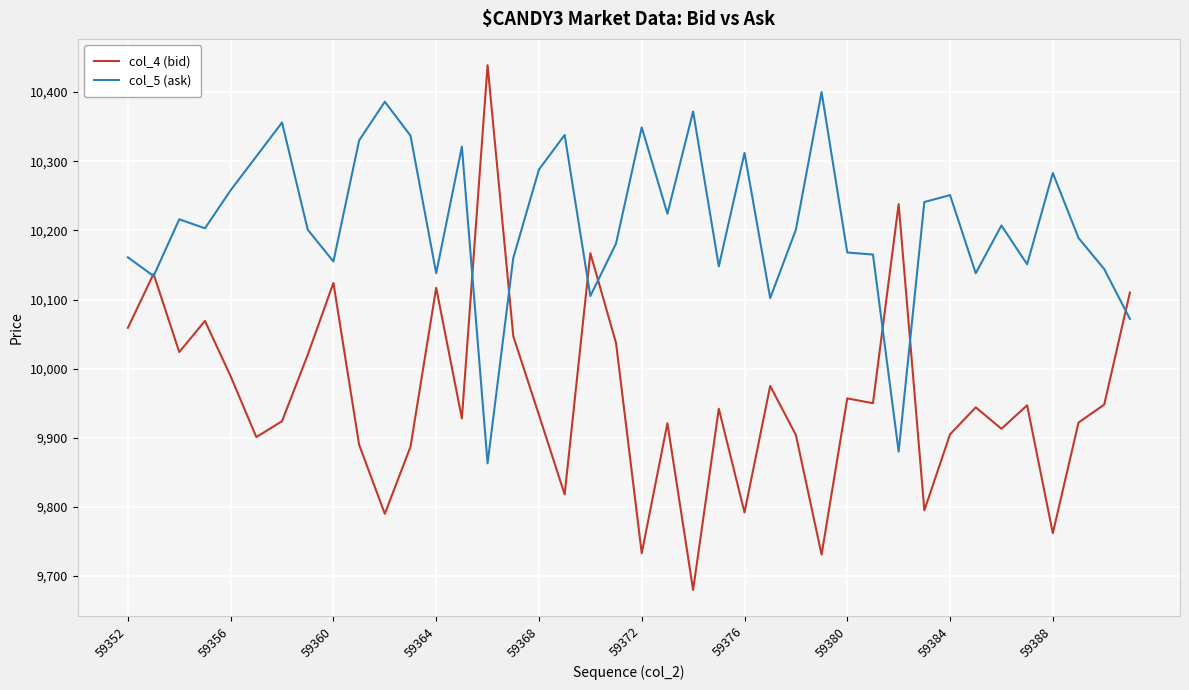

What are all the series names shown in the legend?

col_4 (bid), col_5 (ask)